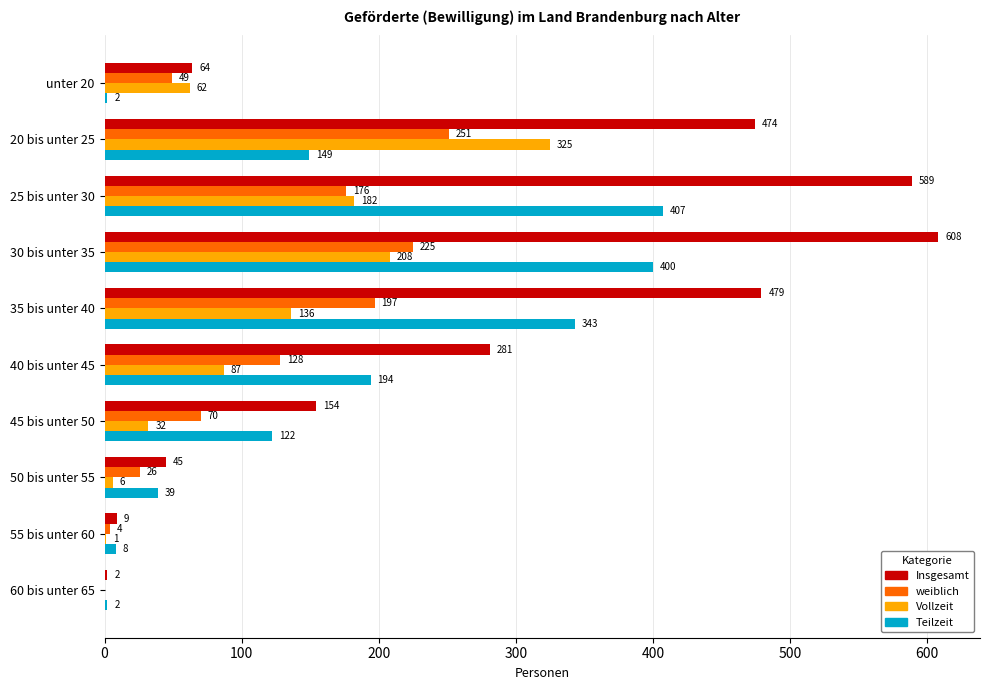

What is the sum of all weiblich values?

1126